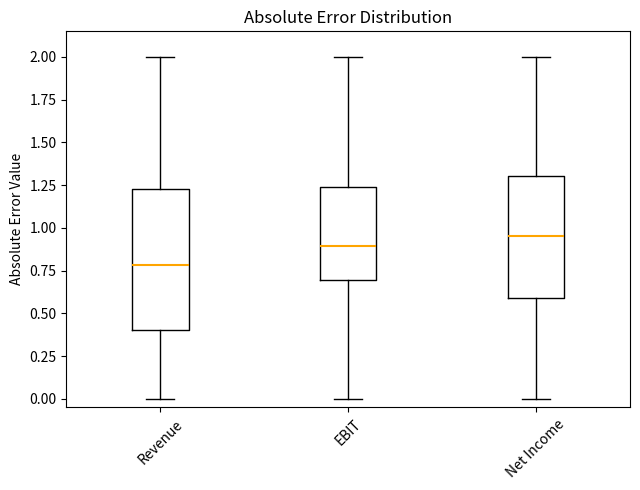

Reading left to right, read every box against the y-axis: the position of its median line, the range the box covers, and the ends of its whiskers. The values are not printed on the chart, so give them approximately, as read against the axis.

Revenue: median 0.80, box 0.40 to 1.25, whiskers 0.00 to 2.00
EBIT: median 0.90, box 0.70 to 1.25, whiskers 0.00 to 2.00
Net Income: median 0.95, box 0.60 to 1.30, whiskers 0.00 to 2.00